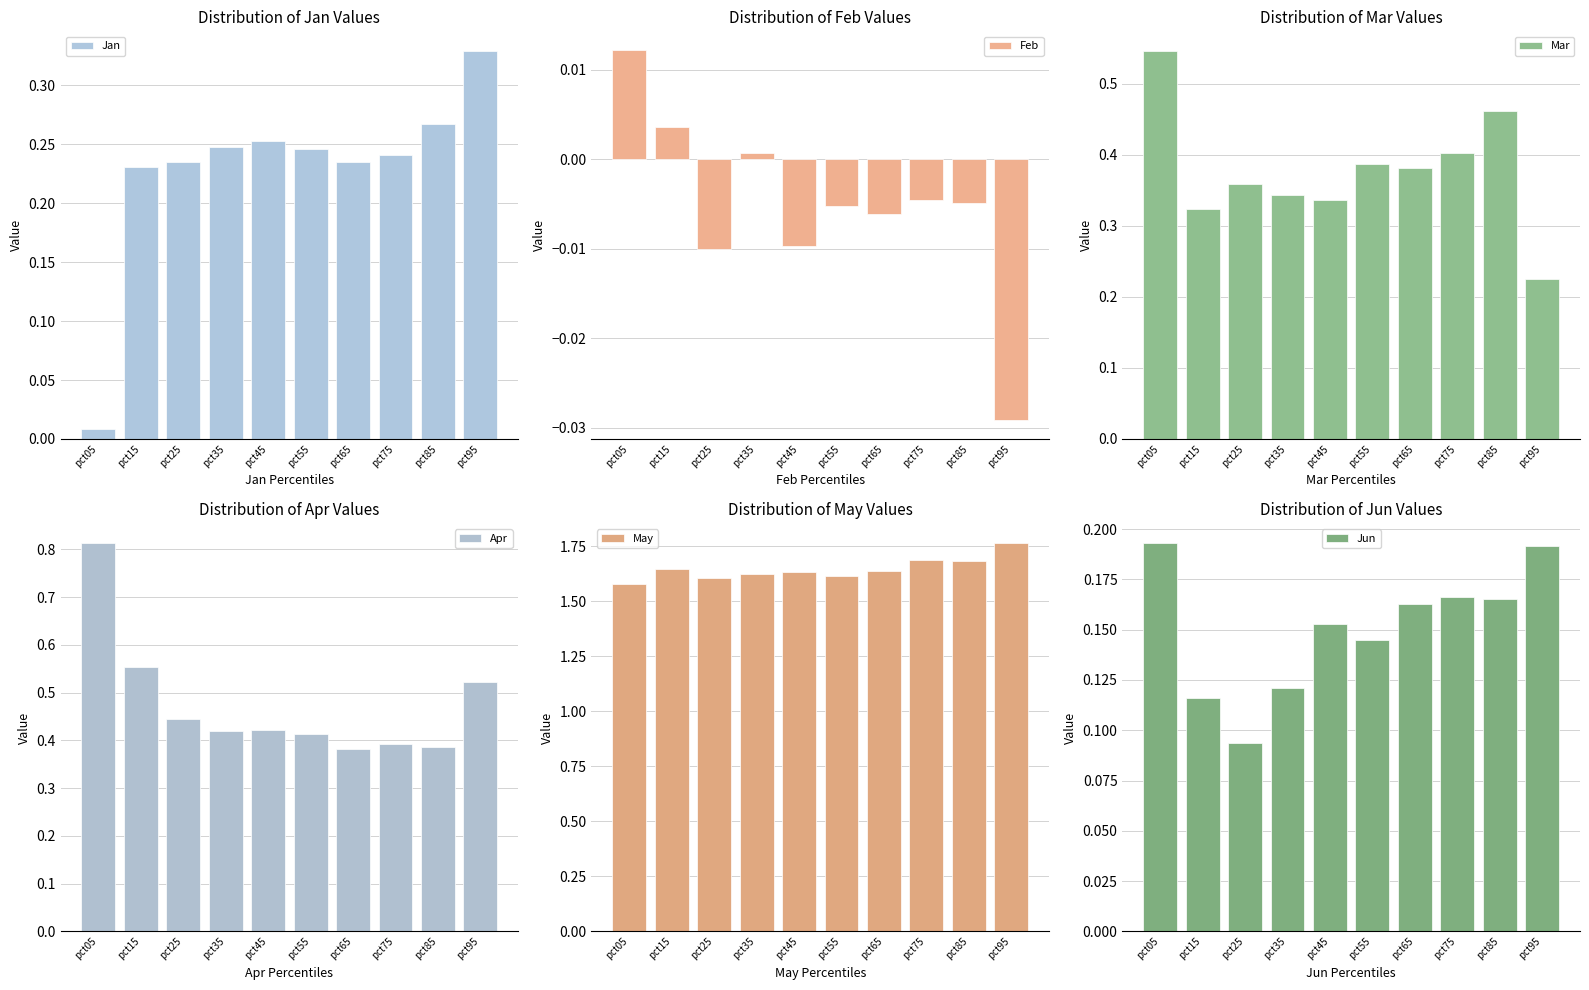

At which category is the sum across all series the highest?

pct05